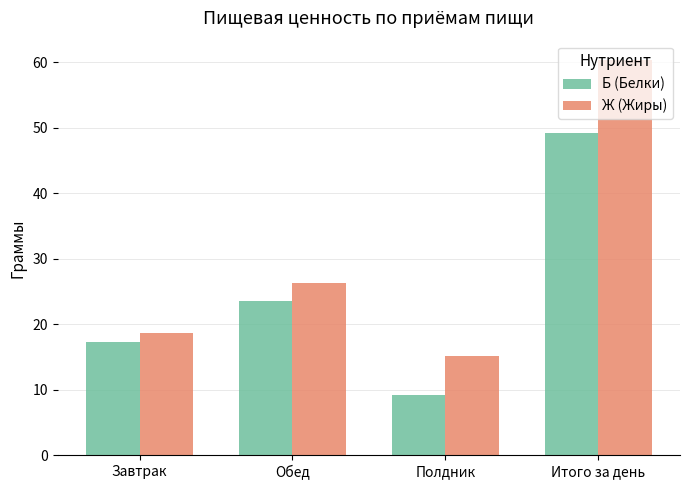

What is the spread (max minus min) of values at Обед?

2.8